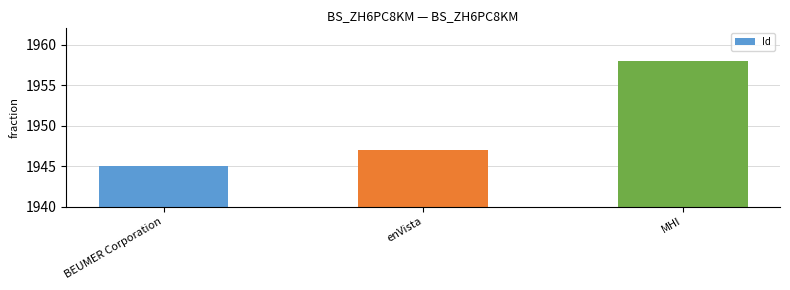

What is the minimum value shown in the chart?

1945